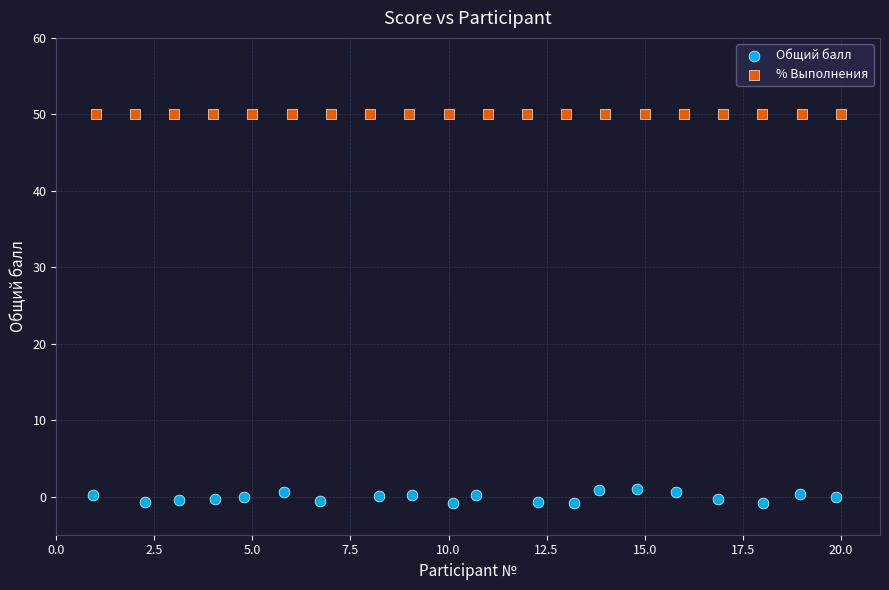

Which series contains the lowest Y value?

Общий балл